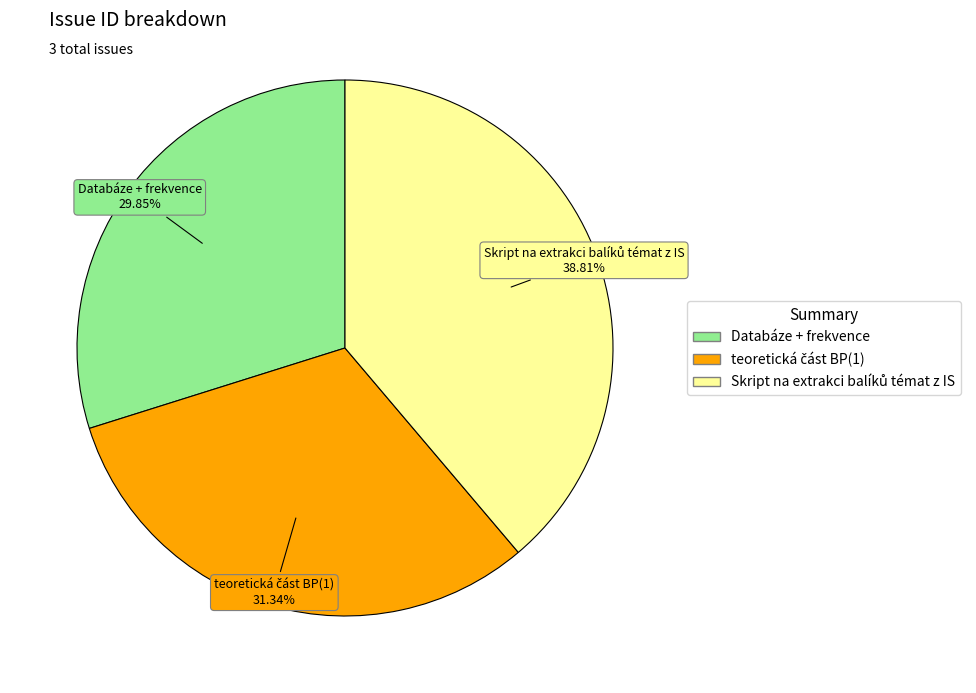

To the nearest percent, what is the average slice percentage?

33%